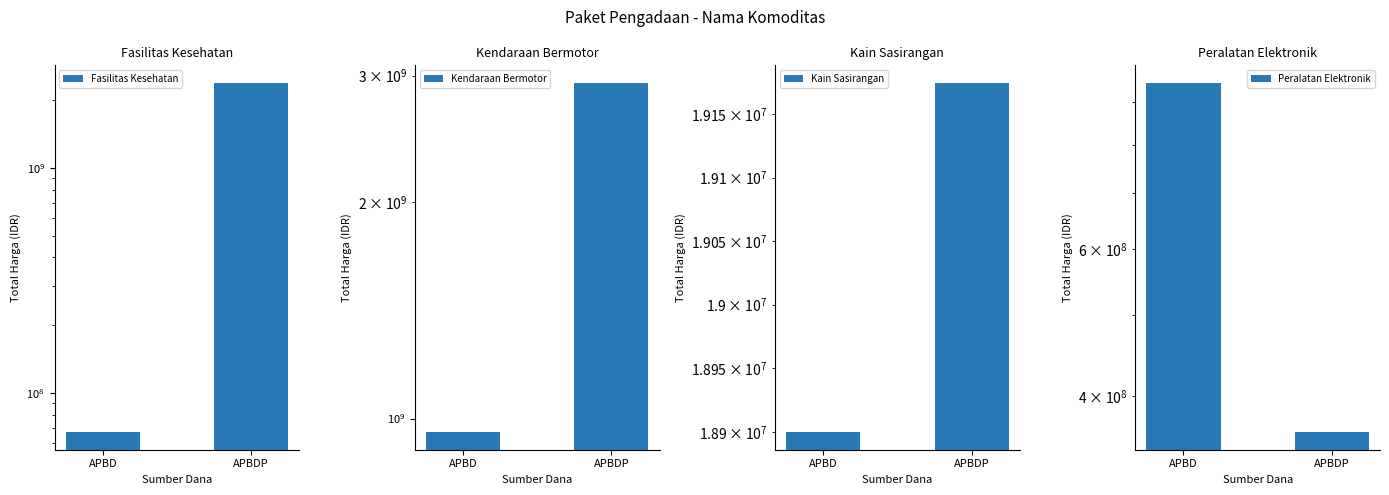

Are the bars grouped side by side (vs. stacked)?

Yes